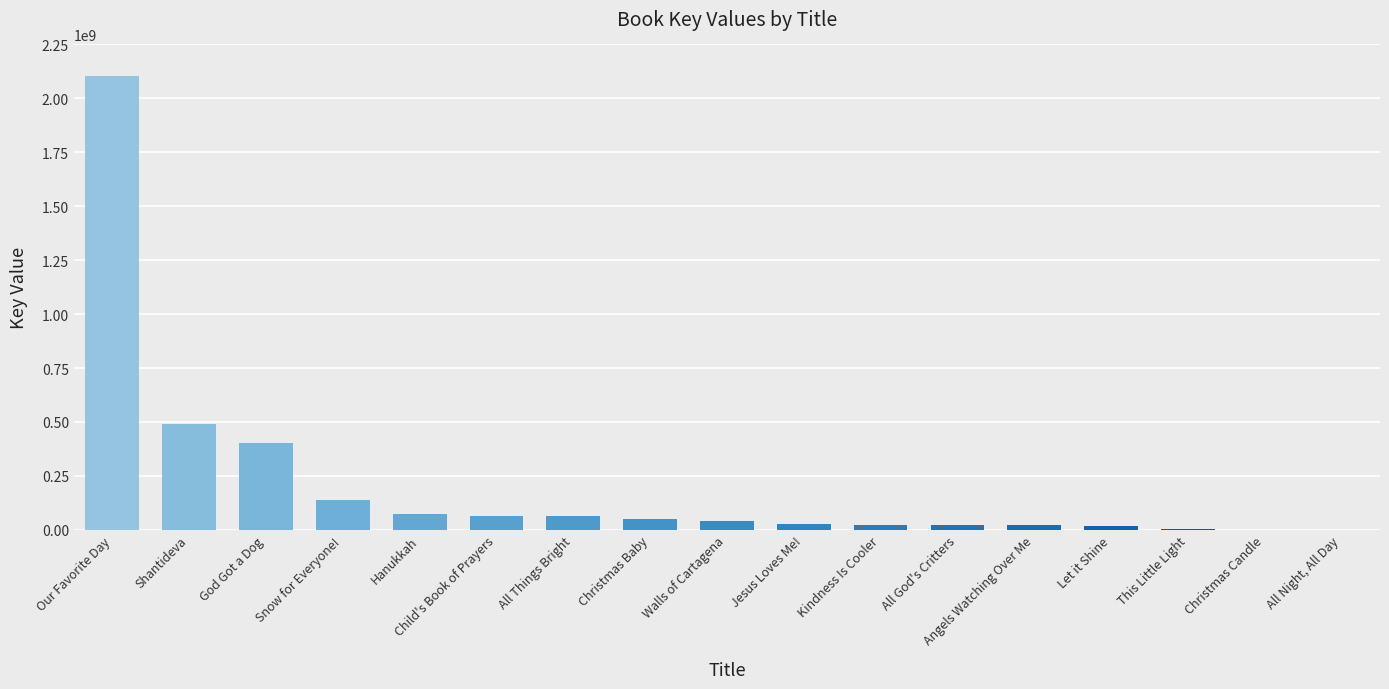

The value at All Things Bright is 61769244. True or false?

True